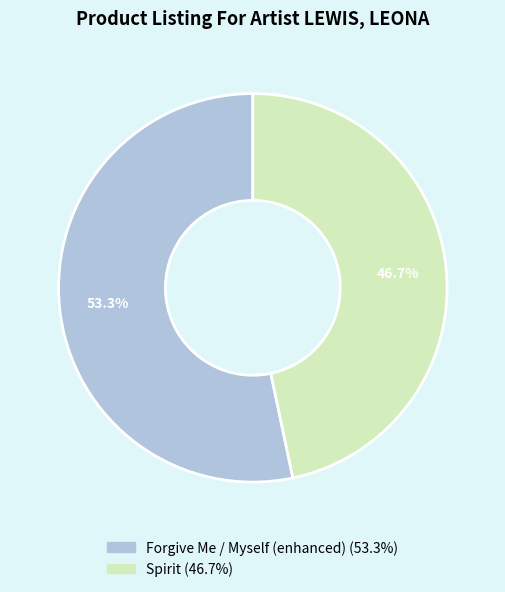

To the nearest percent, what is the difference between the Forgive Me / Myself (enhanced) and Spirit slice percentages?

7%